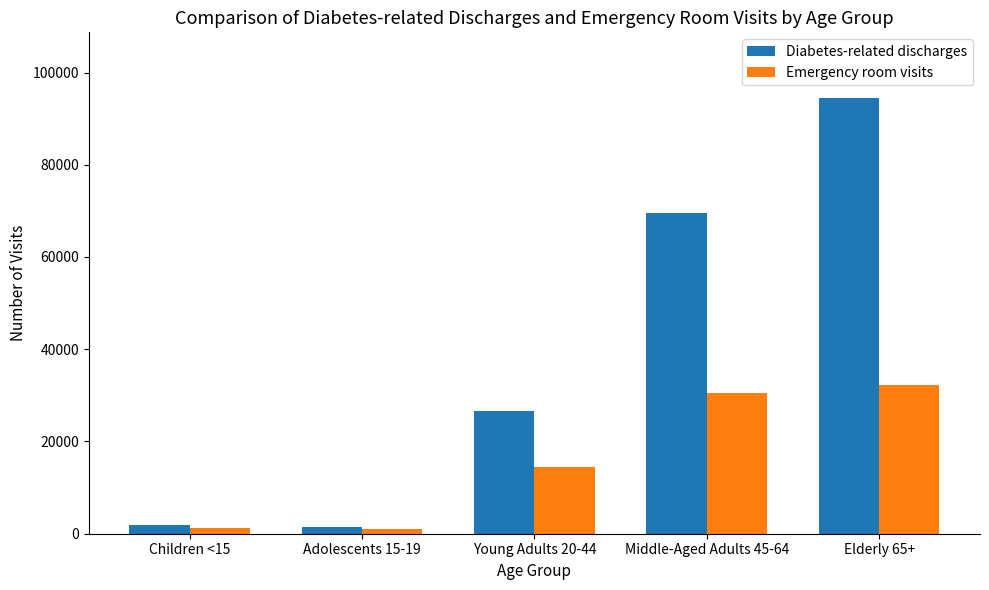

How many bars are there in total?

10